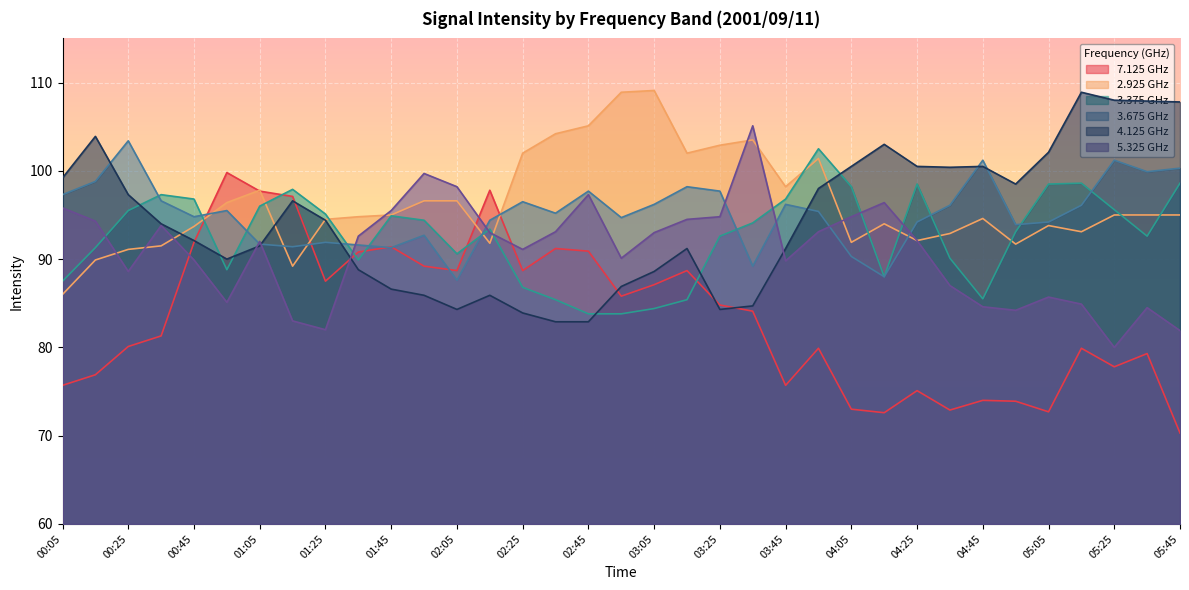

What is the label of the 7th point from the left?

01:05